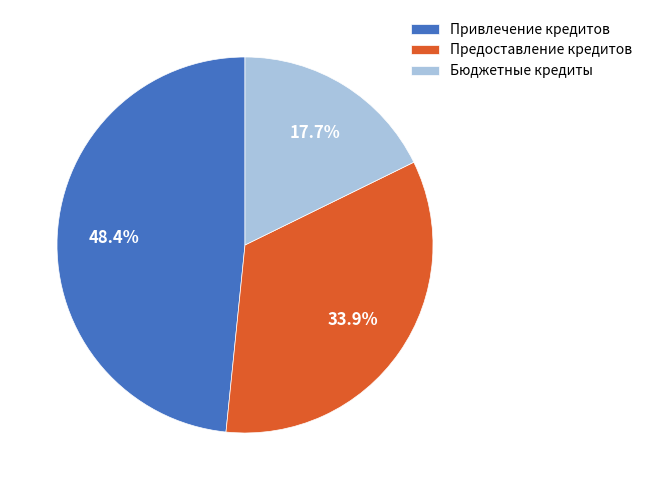

Which slice is the smallest?

Бюджетные кредиты